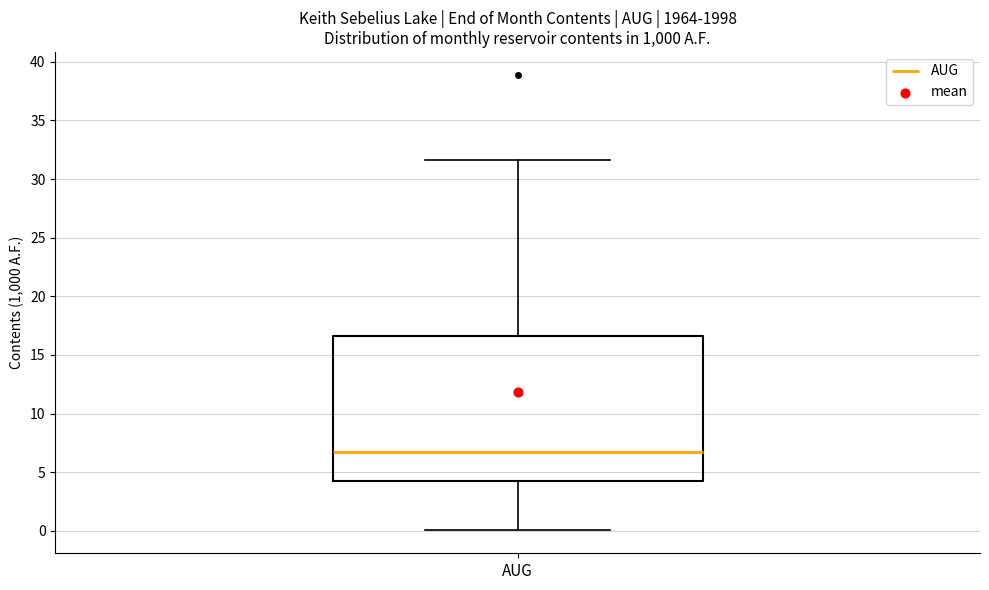

Transcribe this box plot: give where the median line is, the range the box spans, and where the two whiskers end, as read against the y-axis. The values are not printed on the chart, so give them approximately, as read against the axis.

median 6.5, box 4.0 to 16.5, whiskers 0.0 to 31.5